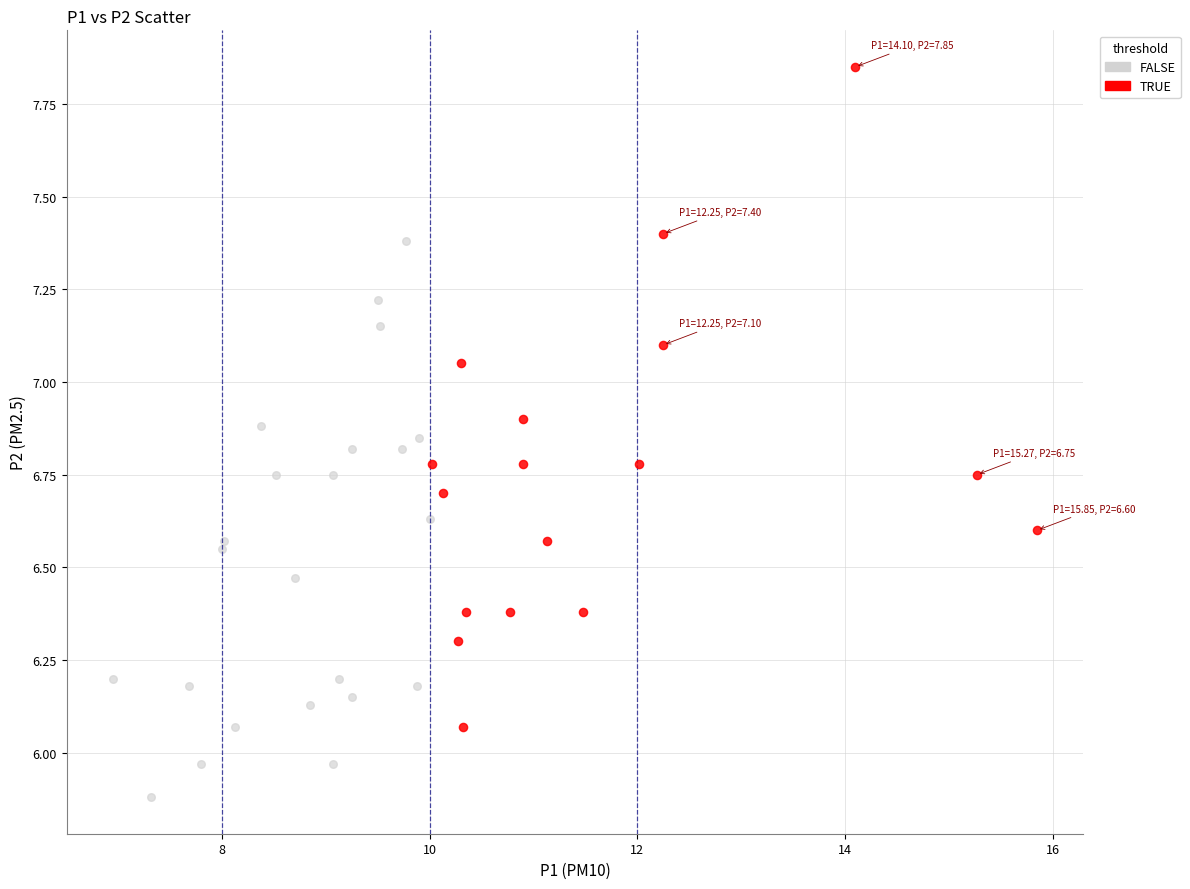

What are all the series names shown in the legend?

FALSE, TRUE